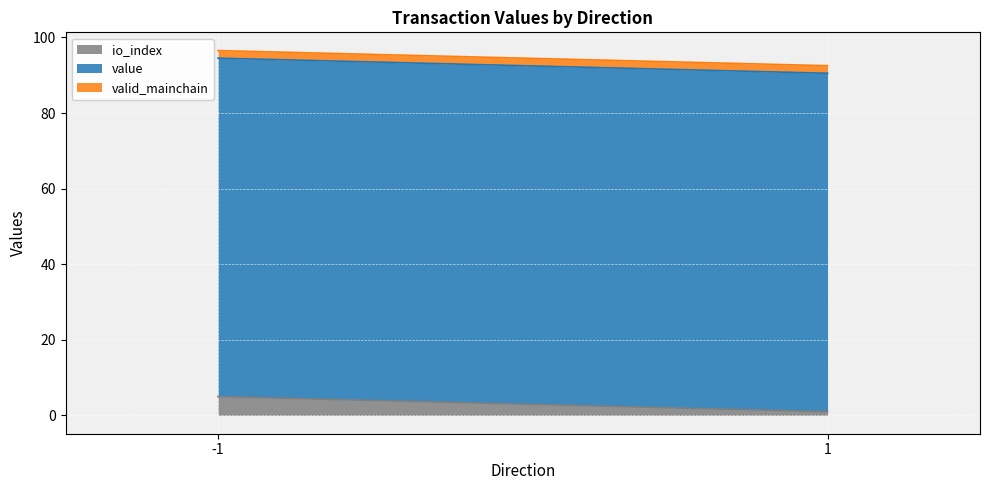

What are all the series names shown in the legend?

io_index, value, valid_mainchain